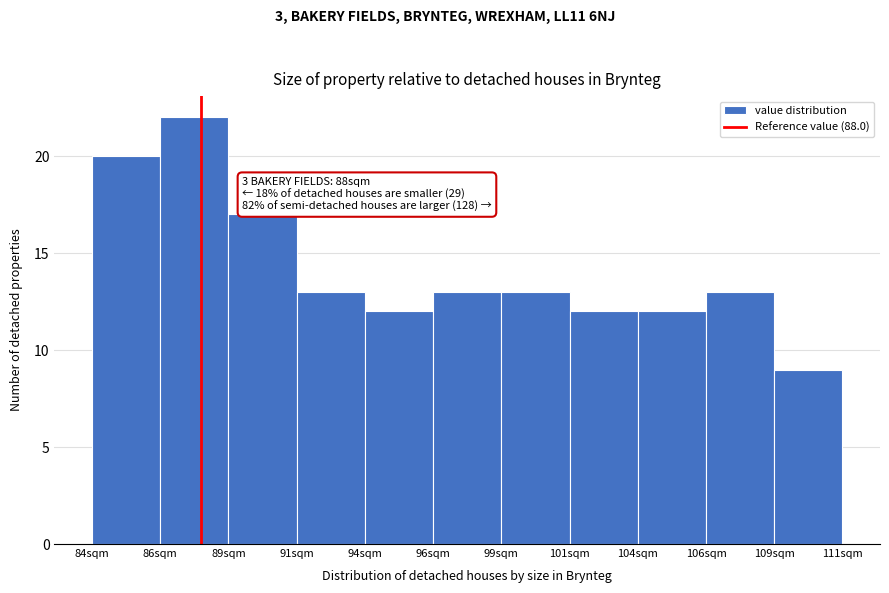

Reading left to right, list all the values displayed in this chart.

20	22	17	13	12	13	13	12	12	13	9